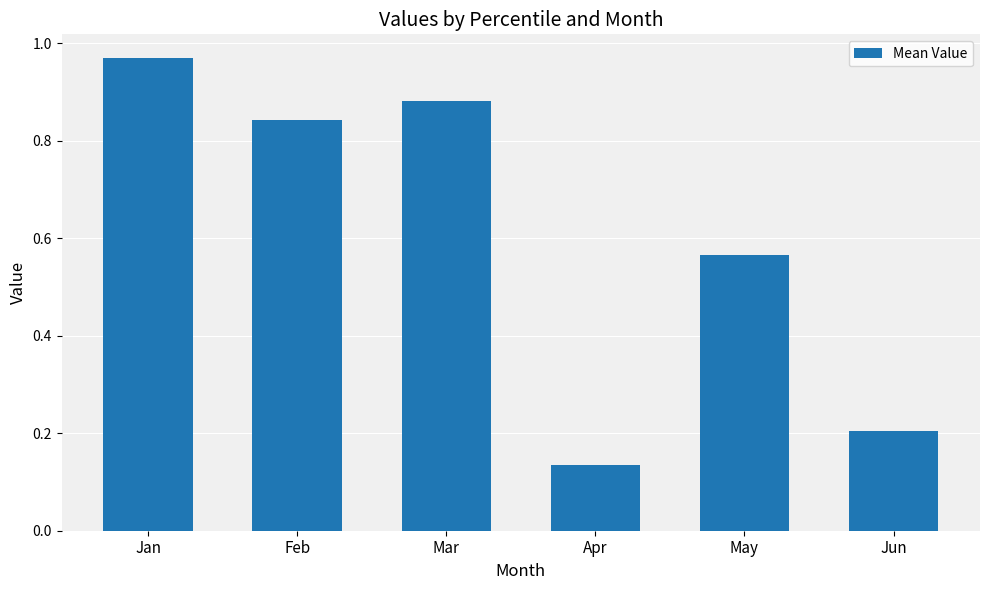

What is the sum of the values at Jan and Jun?

1.2